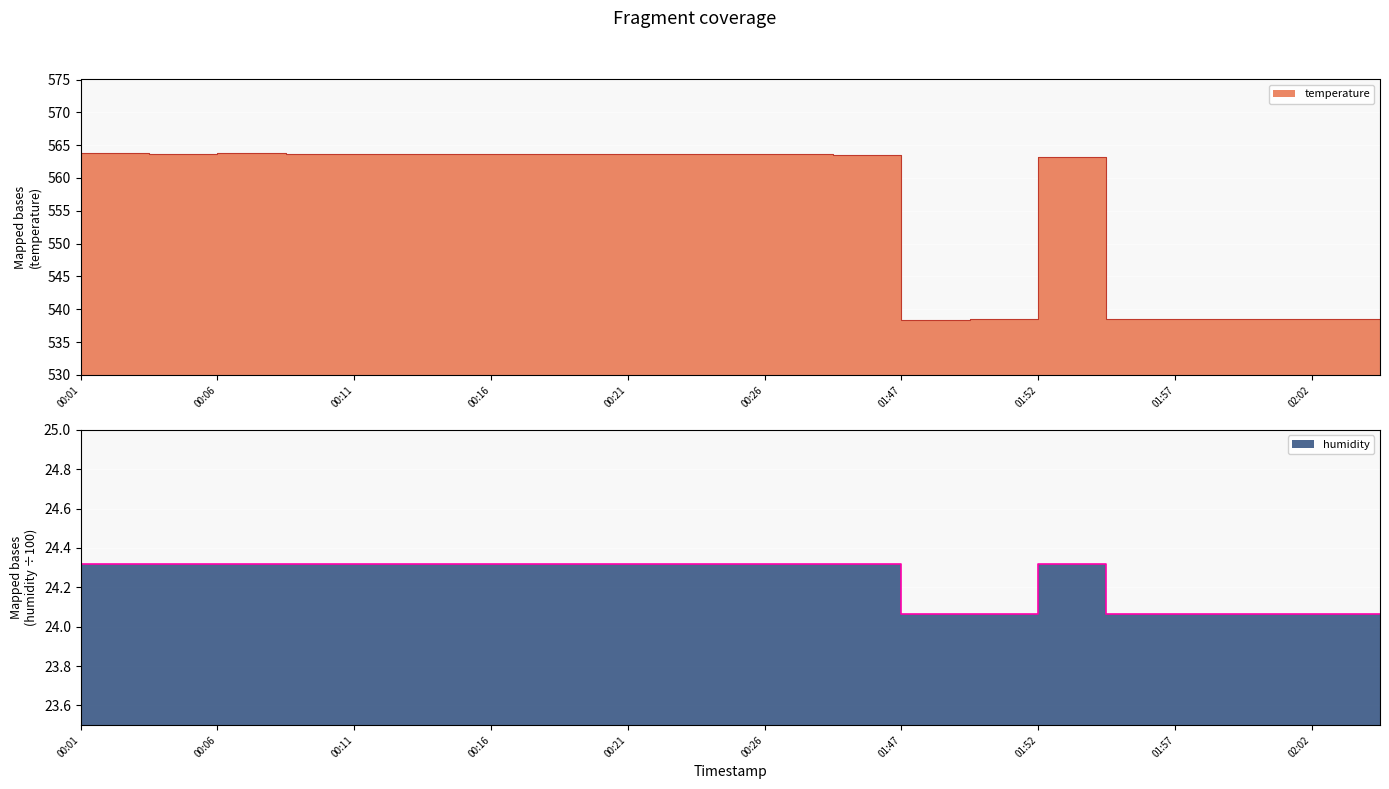

What is the minimum value shown in the chart?

24.1